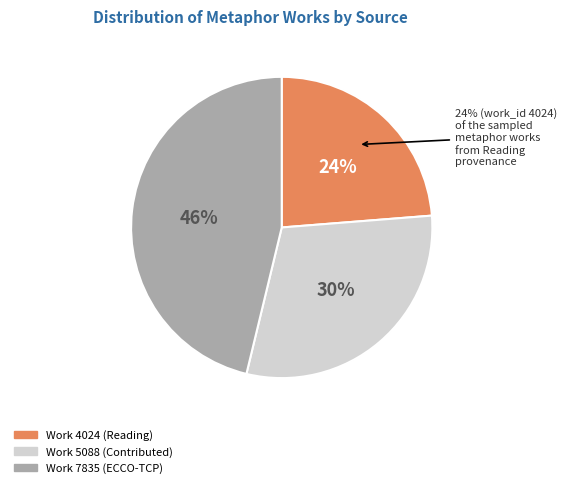

What is the total percentage of Work 5088 (Contributed) and Work 4024 (Reading)?

53.8%